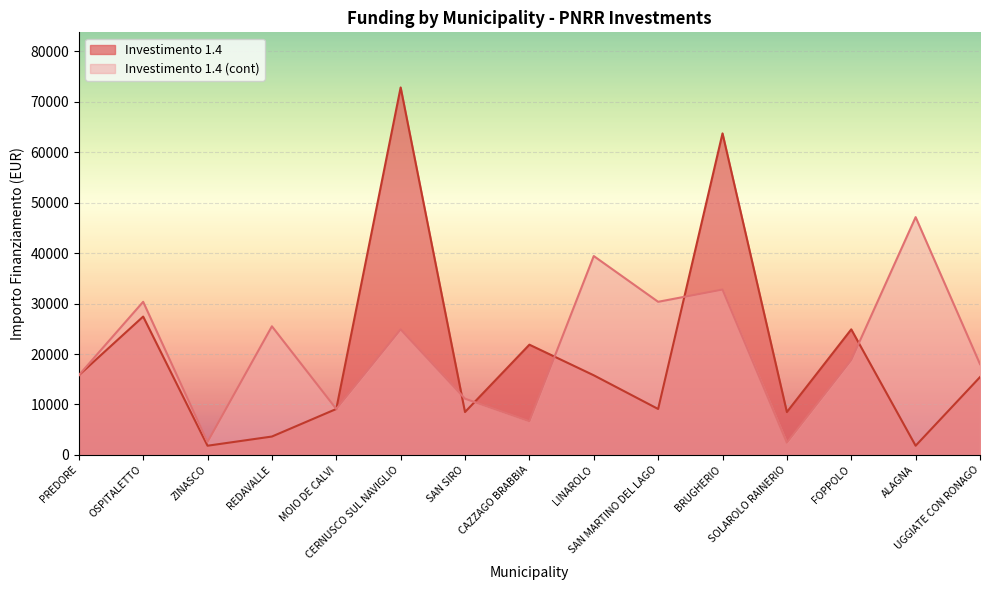

Rank the series by their average value, from lowest to highest.

Investimento 1.4, Investimento 1.4 (cont)